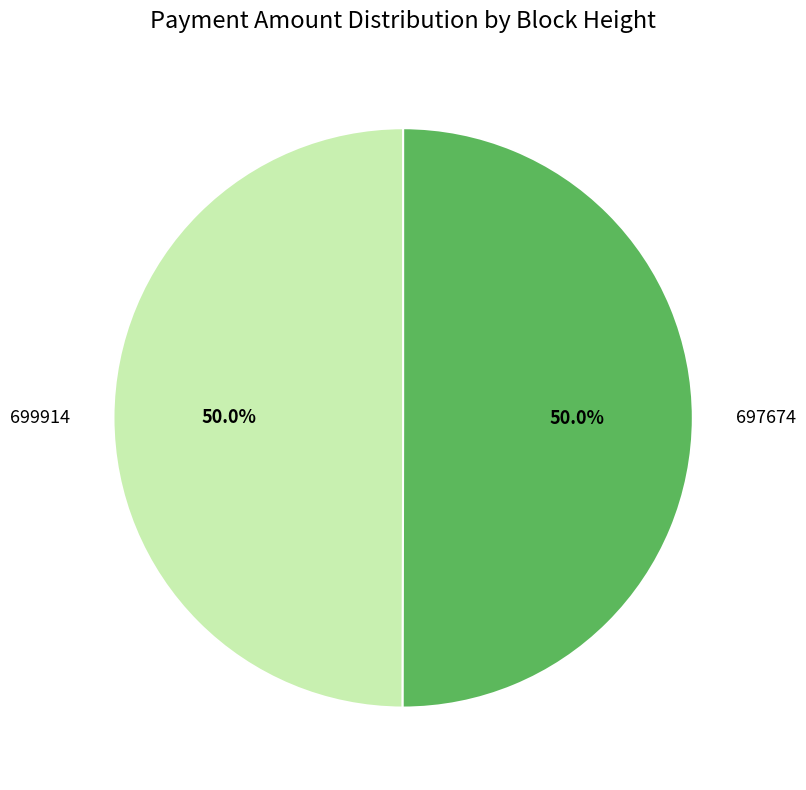

How many slices are in this pie chart?

2